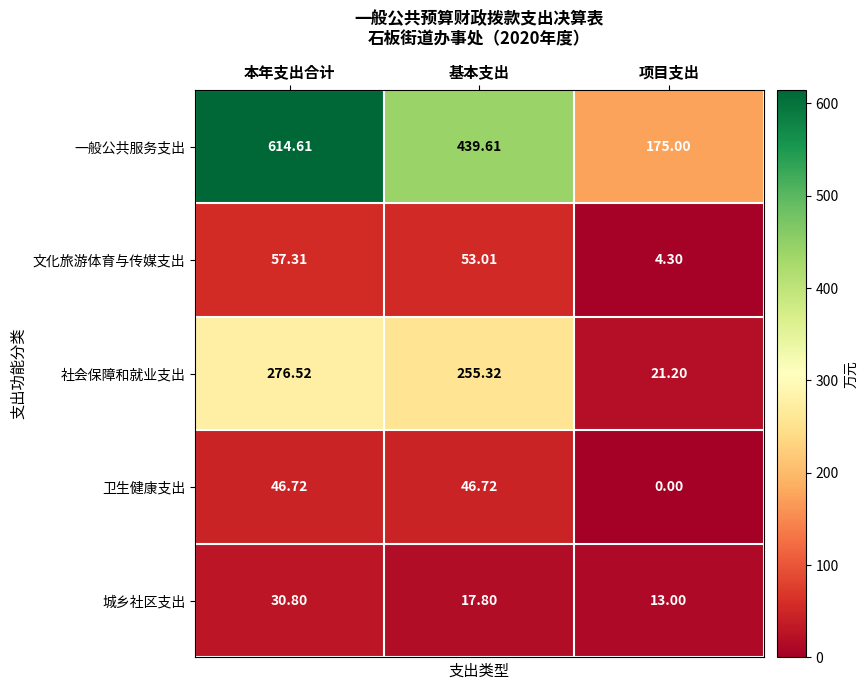

Count the number of data series in this chart.

5